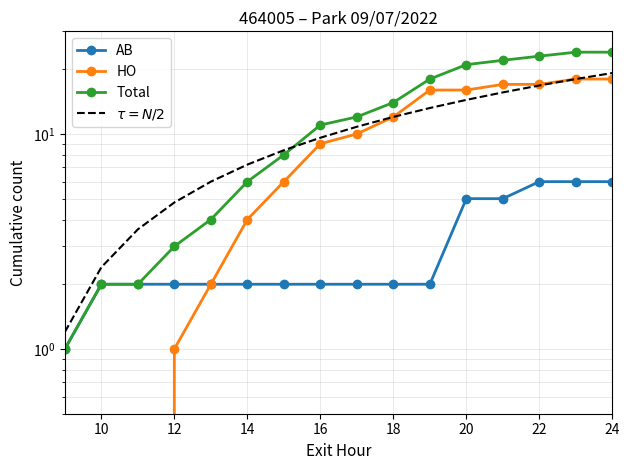

The value of HO at 24 is 14.5. True or false?

False